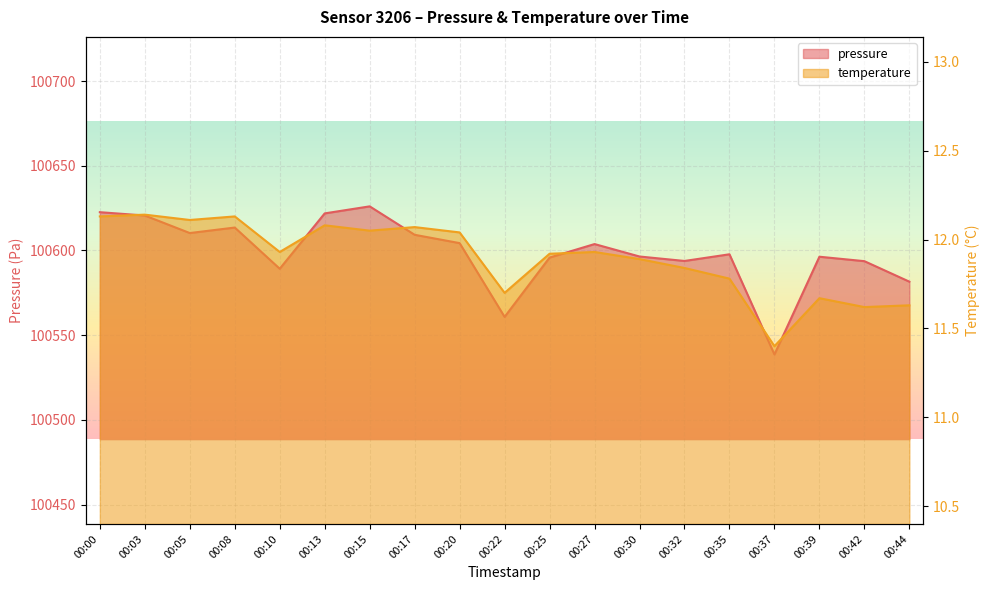

What is the total value across all series at 00:27?

100615.7